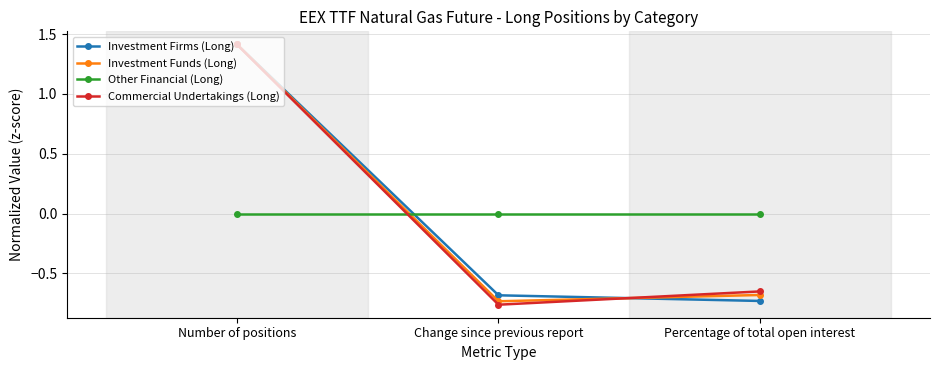

The Investment Funds (Long) series shows 1.4 at Number of positions. True or false?

True